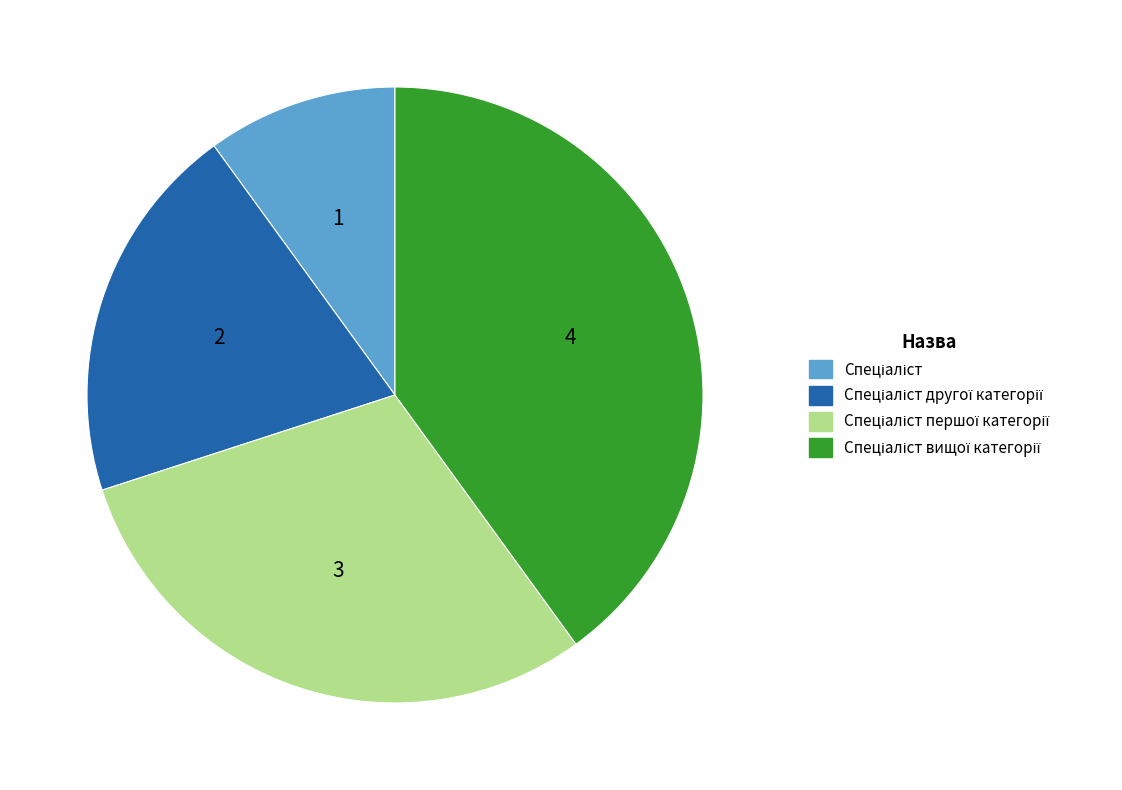

Does any single category account for the majority?

No